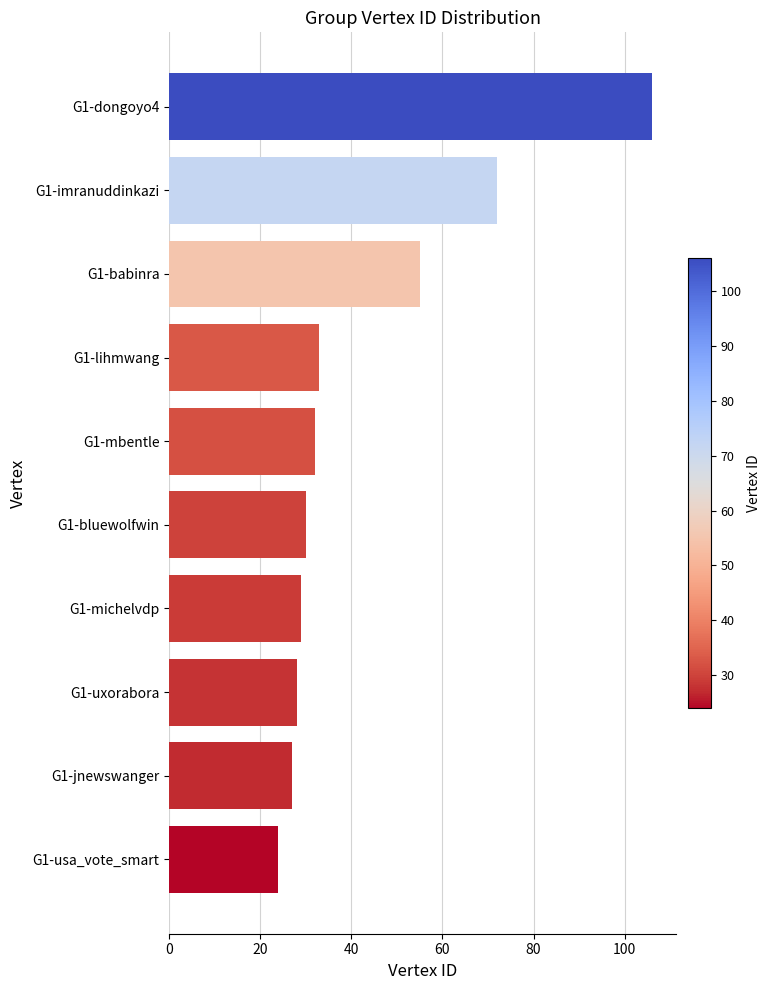

What is the label of the 6th bar from the top?

G1-bluewolfwin